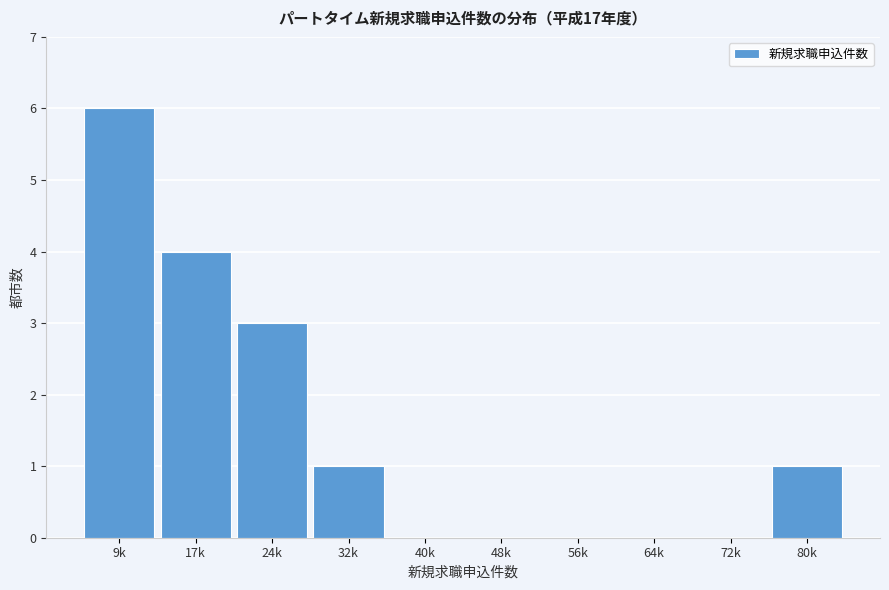

Reading left to right, what are all the values shown in this chart?

9k=6	17k=4	24k=3	32k=1	40k=0	48k=0	56k=0	64k=0	72k=0	80k=1